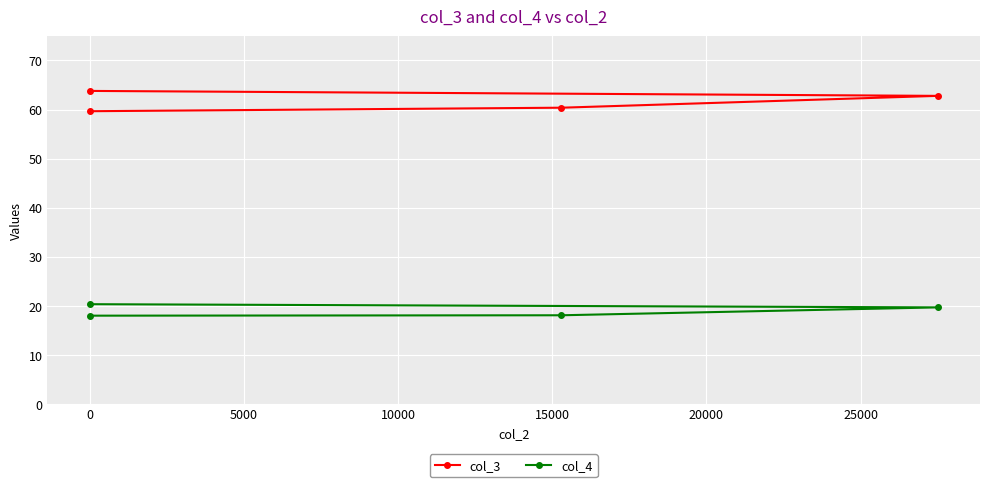

True or false: col_4 and col_3 intersect in this chart.

False